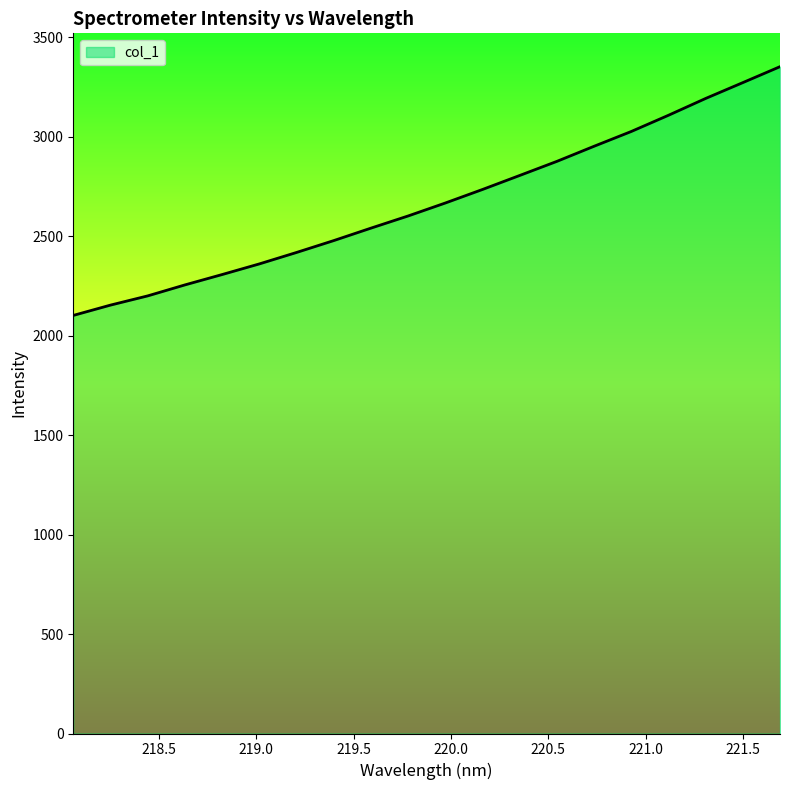

What is the greatest value displayed?

3352.4